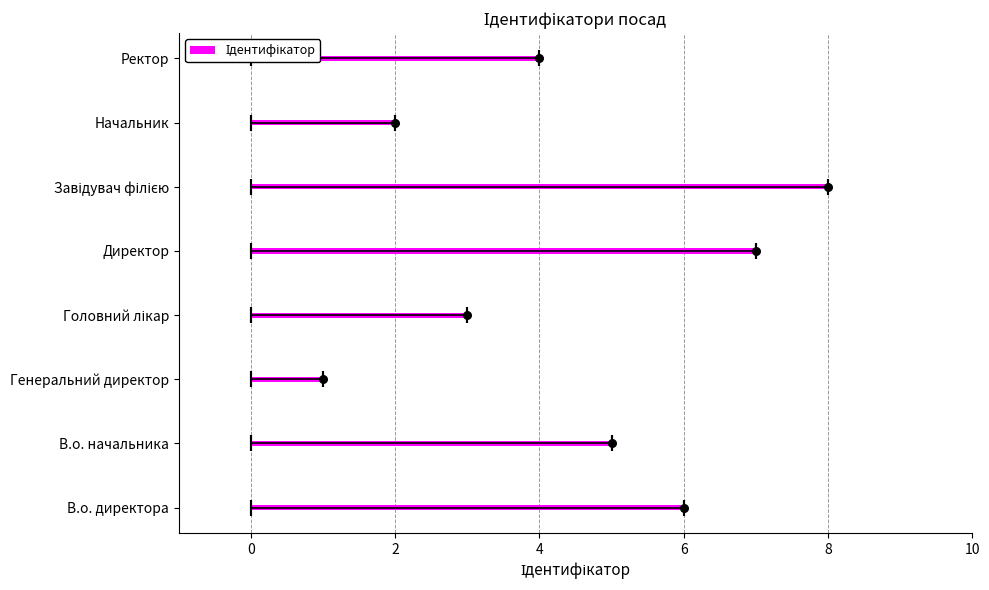

What is the change in value from В.о. начальника to Генеральний директор?

-4